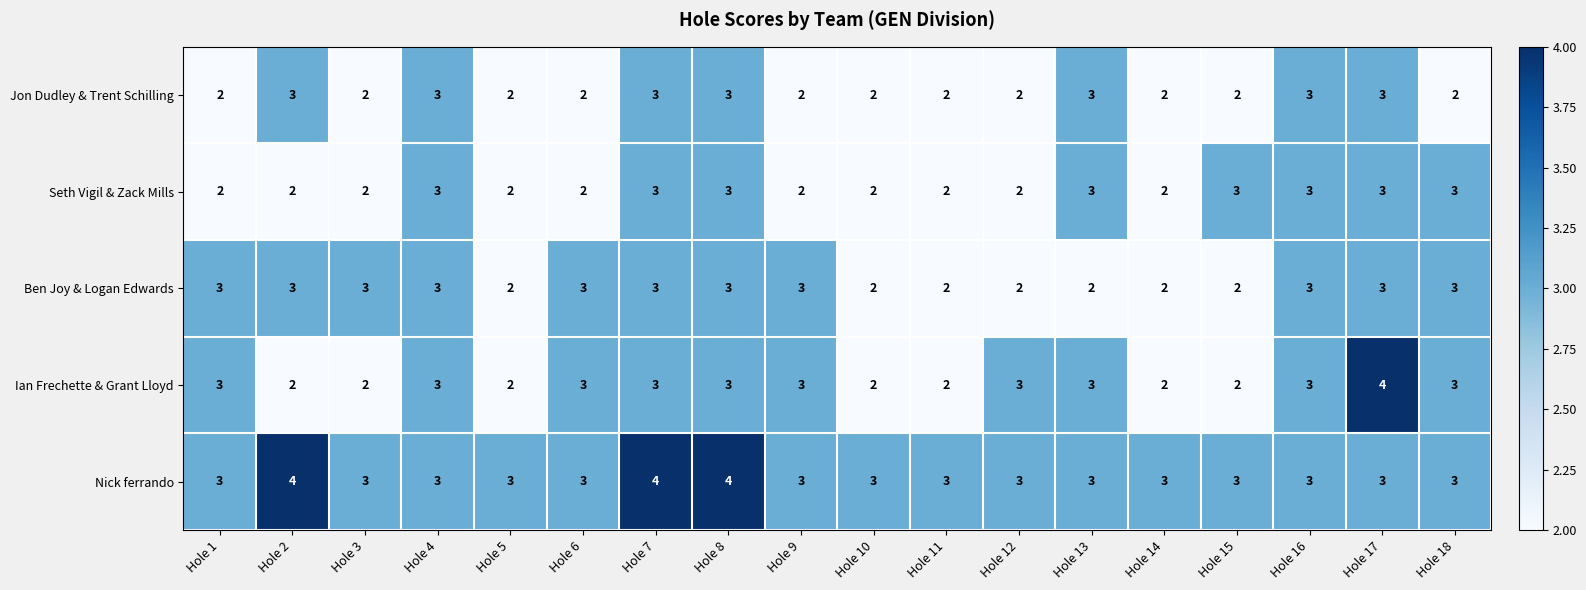

Is it true that Seth Vigil & Zack Mills equals 3 at Hole 5?

False